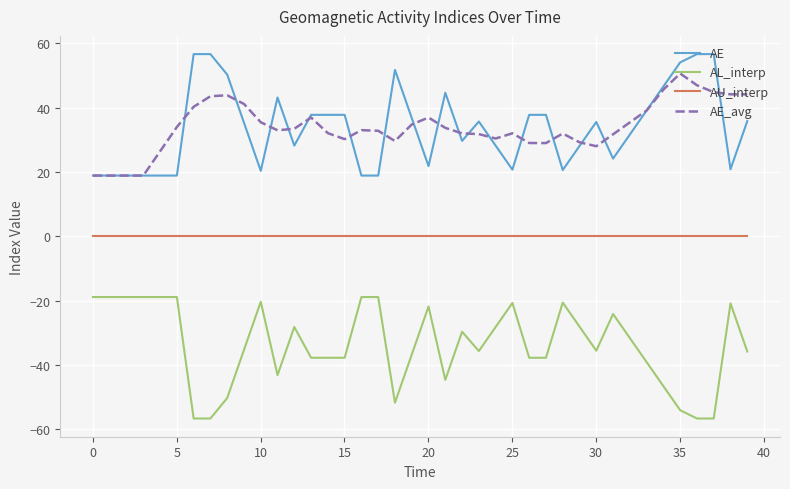

True or false: AE and AU_interp cross at least once.

False